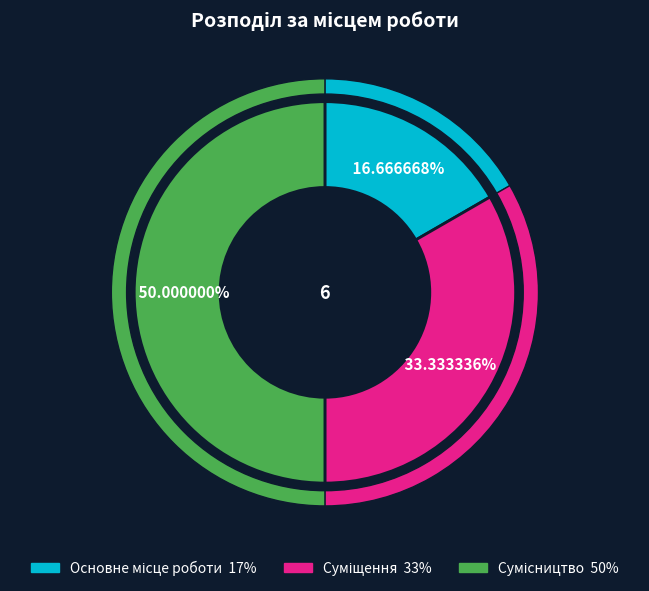

Rank the categories by value from highest to lowest.

Сумісництво, Суміщення, Основне місце роботи